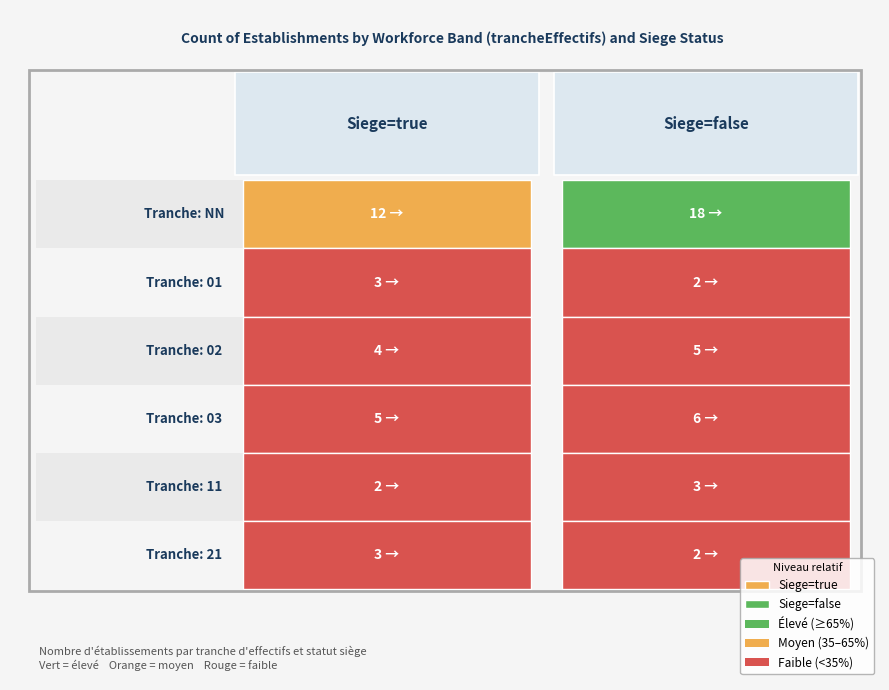

At which label is the value closest to 10?

true_NN